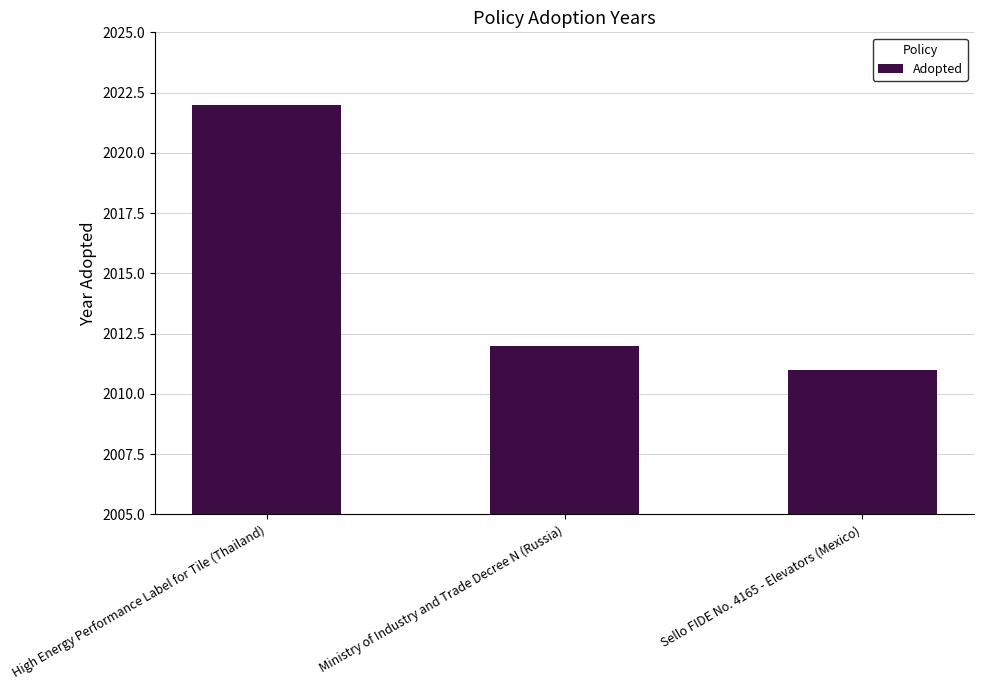

What is the sum of the values at Sello FIDE No. 4165 - Elevators (Mexico) and Ministry of Industry and Trade Decree N (Russia)?

4023